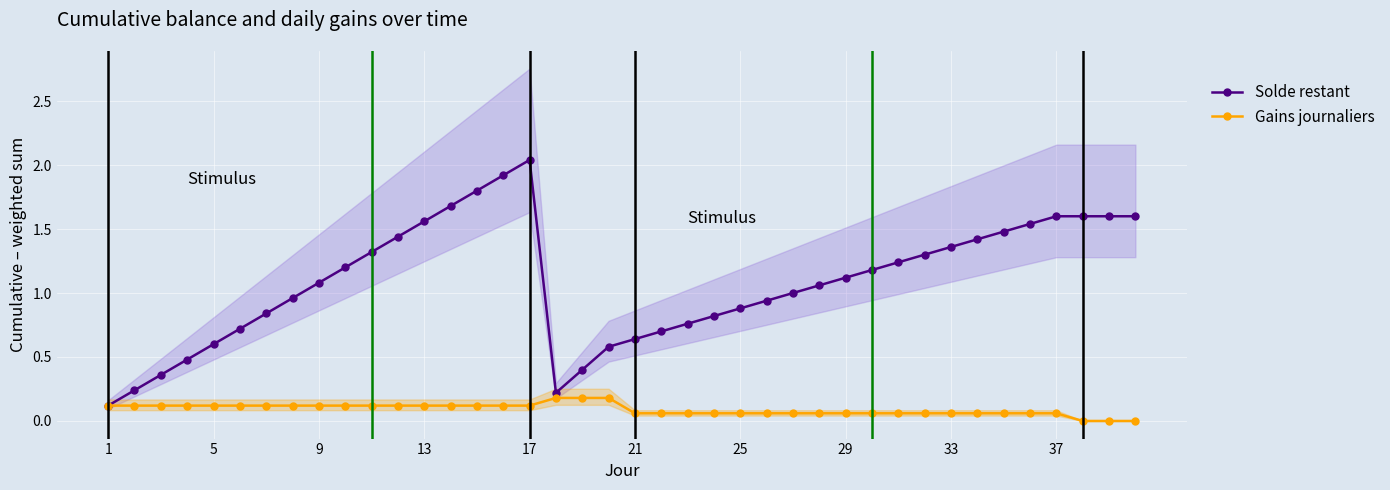

Which series has the largest total across all categories?

Solde restant